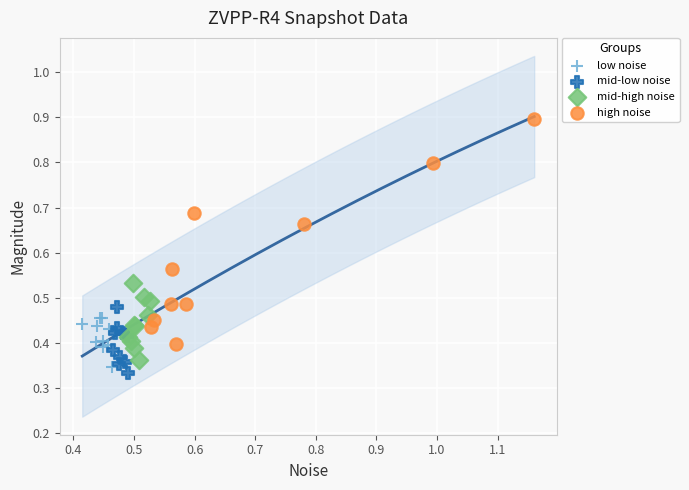

Which series contains the highest Y value?

high noise